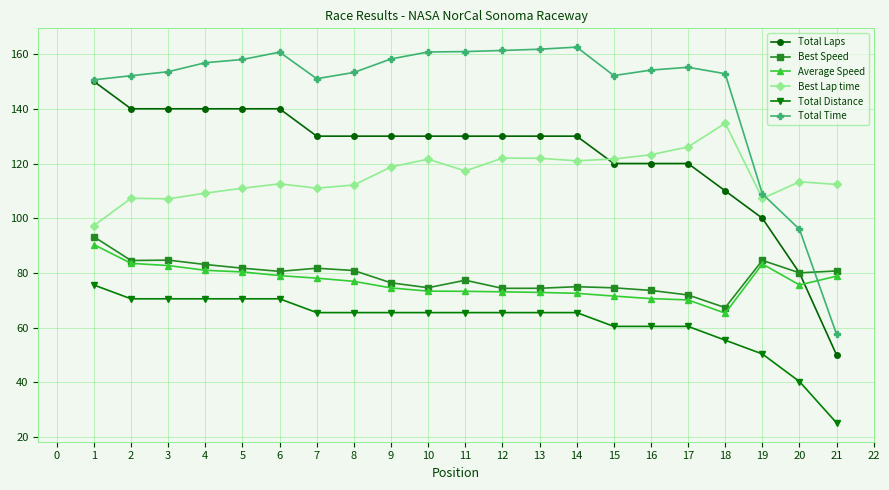

What is the highest value of the Average Speed series?

90.4